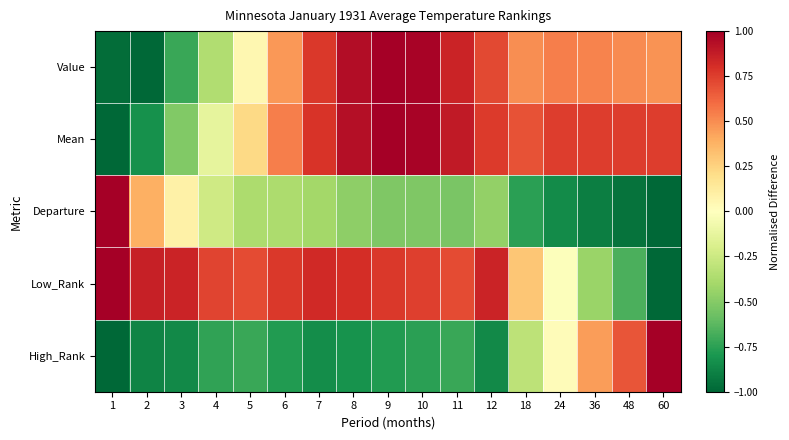

What is the minimum value shown in the chart?

-1.0